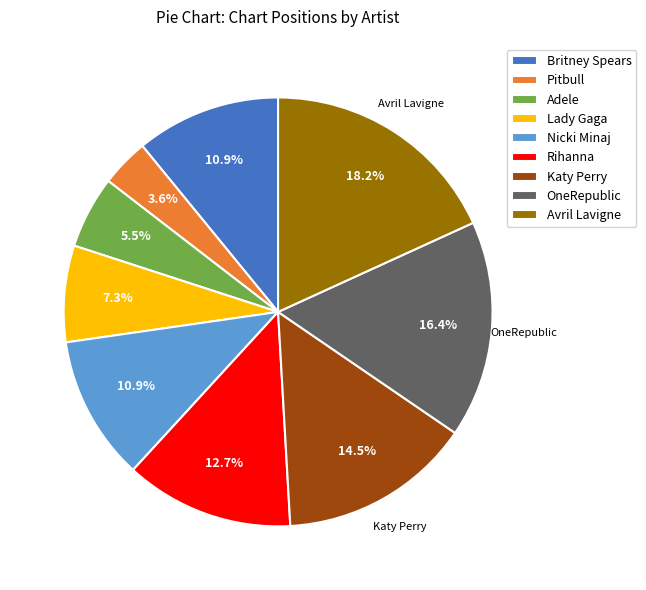

What is the ratio of the value at Avril Lavigne to the value at Rihanna?

1.4